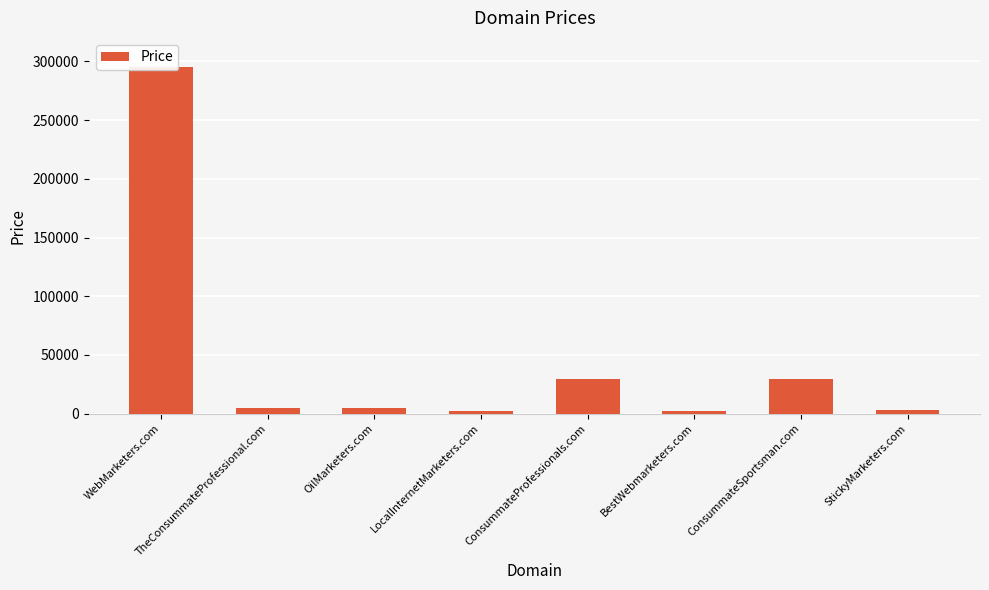

Reading left to right, list all the values displayed in this chart.

WebMarketers.com=294888	TheConsummateProfessional.com=4888	OilMarketers.com=4888	LocalInternetMarketers.com=1888	ConsummateProfessionals.com=29888	BestWebmarketers.com=1888	ConsummateSportsman.com=29888	StickyMarketers.com=2888